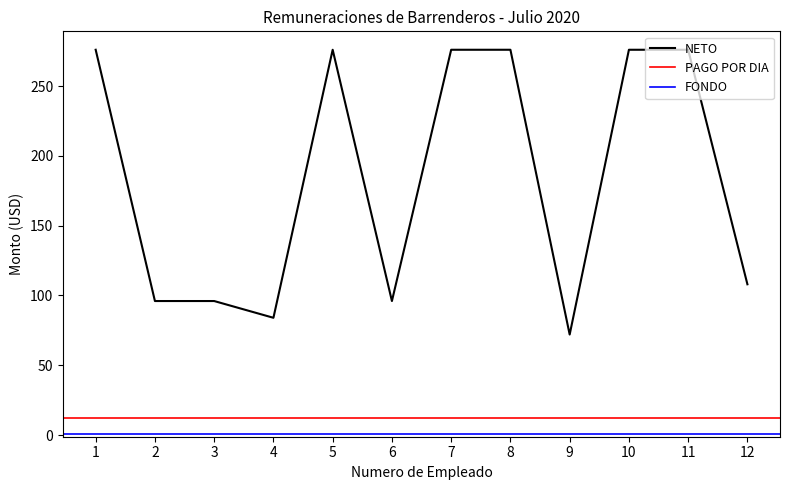

What is the approximate value of NETO at 4?

84